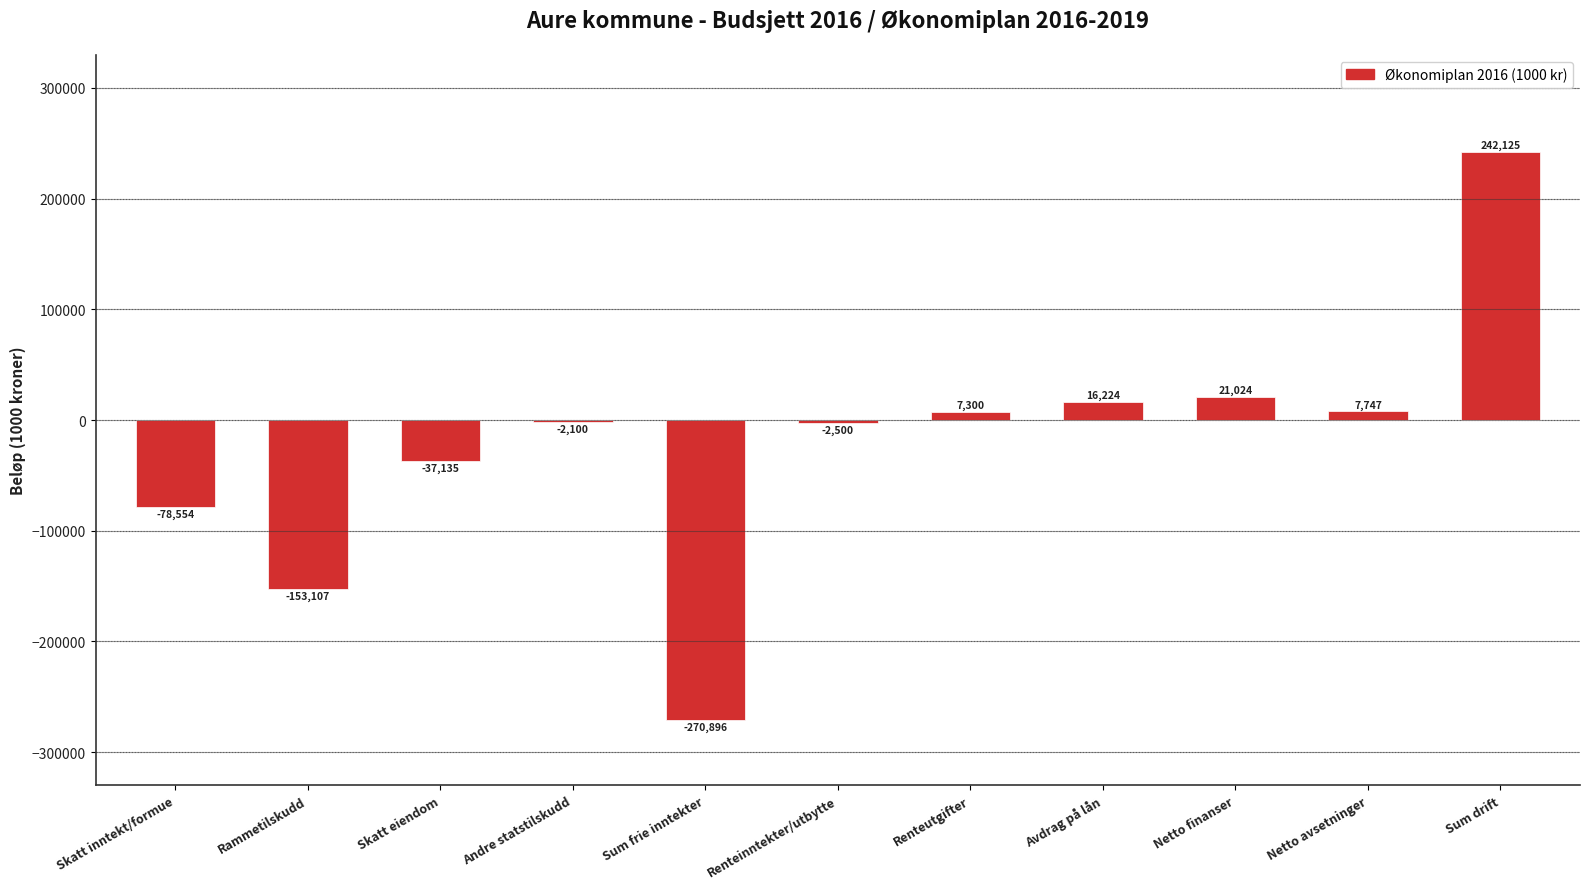

Which has a higher value, Avdrag på lån or Netto avsetninger?

Avdrag på lån